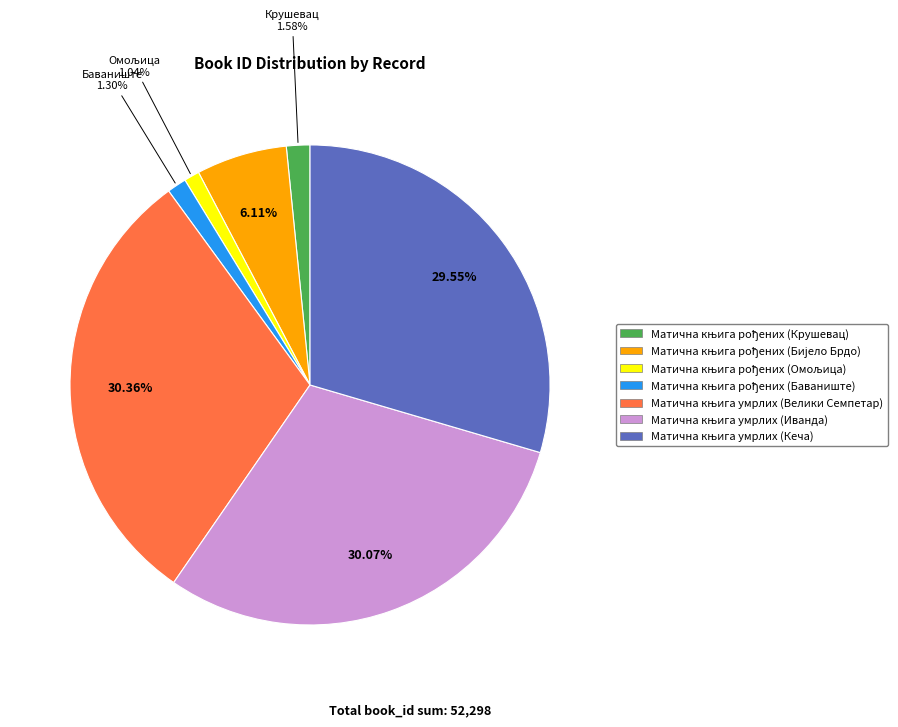

To the nearest percent, what is the average slice percentage?

14%